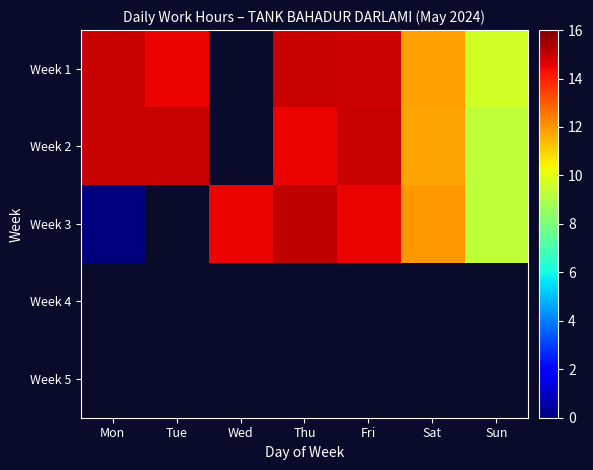

Between Mon and Tue, which is larger?

Mon